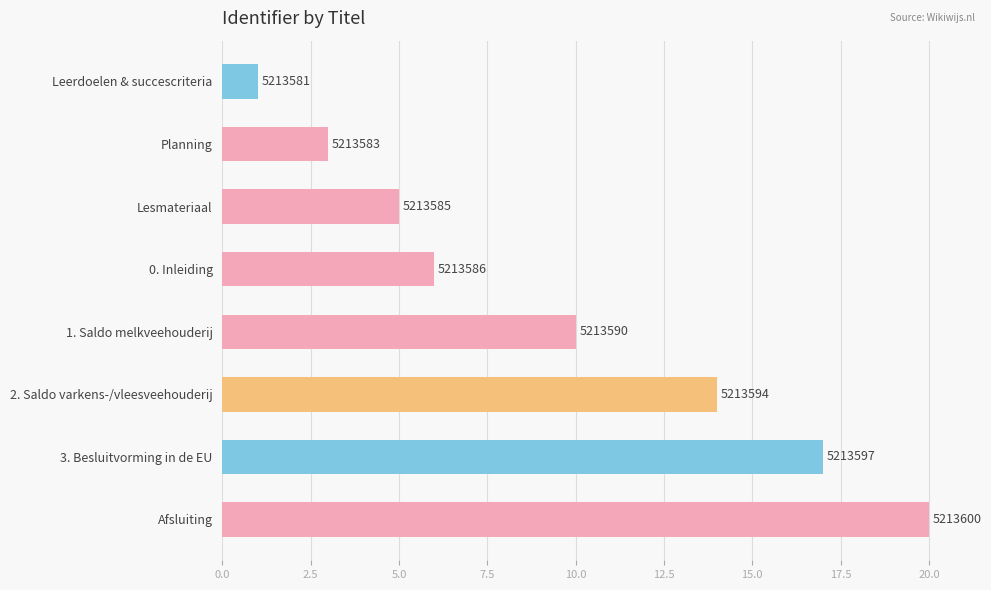

How many bars are there in total?

8